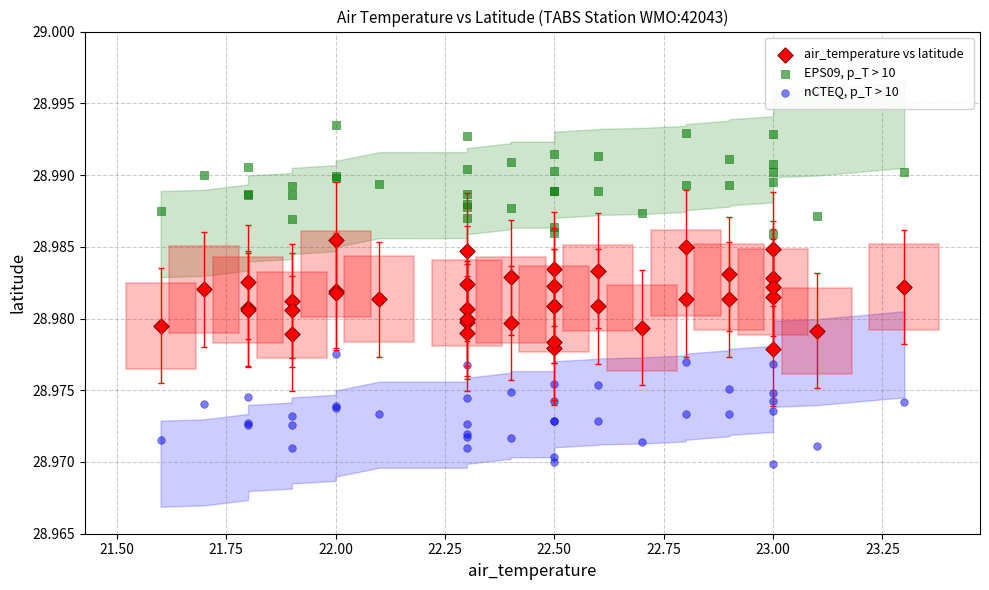

Which series reaches the minimum Y coordinate?

nCTEQ, p_T > 10